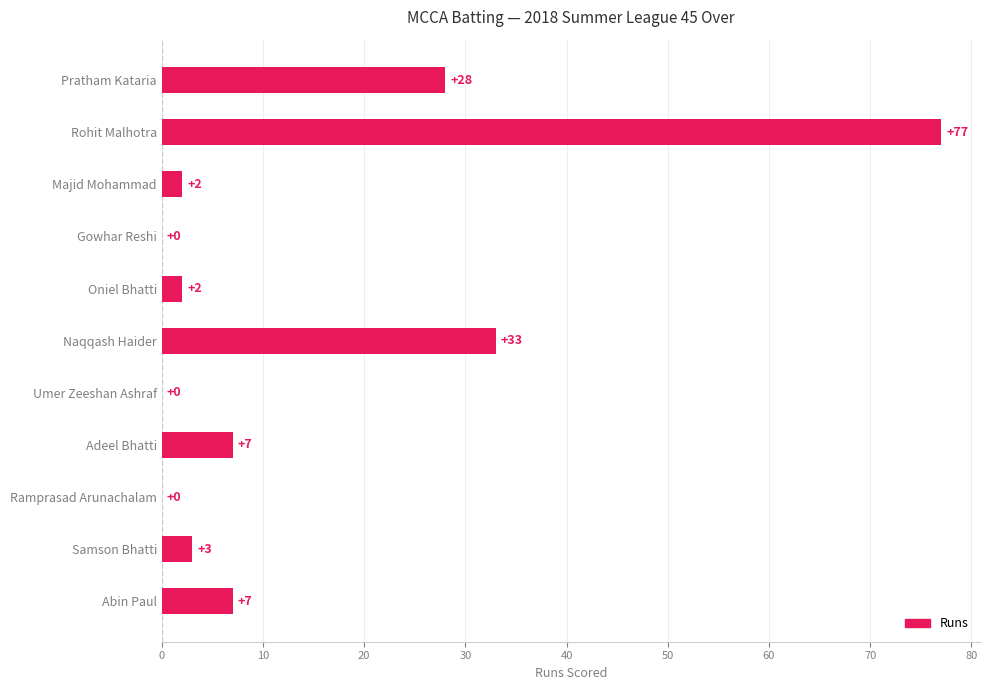

Which category has the highest value across all series?

Rohit Malhotra